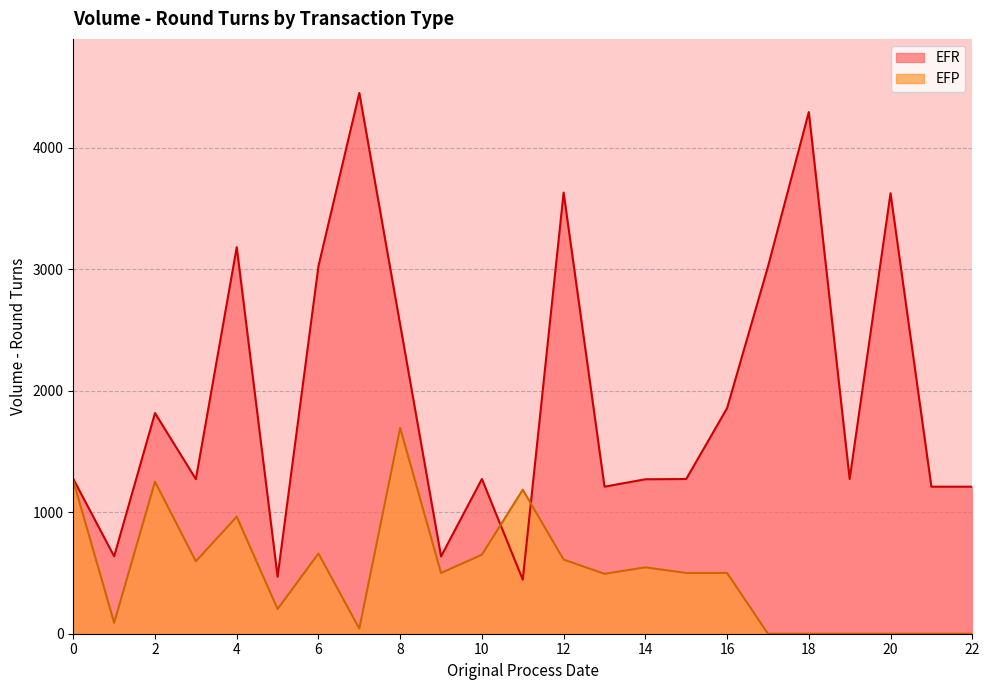

Which label corresponds to the largest value in the chart?

7